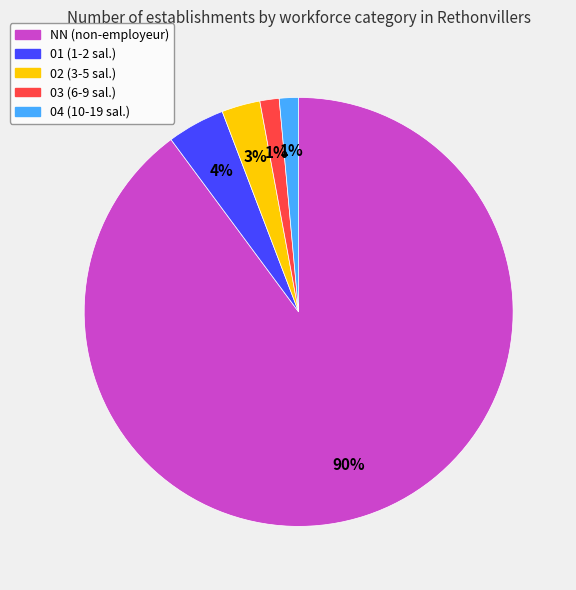

True or false: NN accounts for 90% of the total.

True